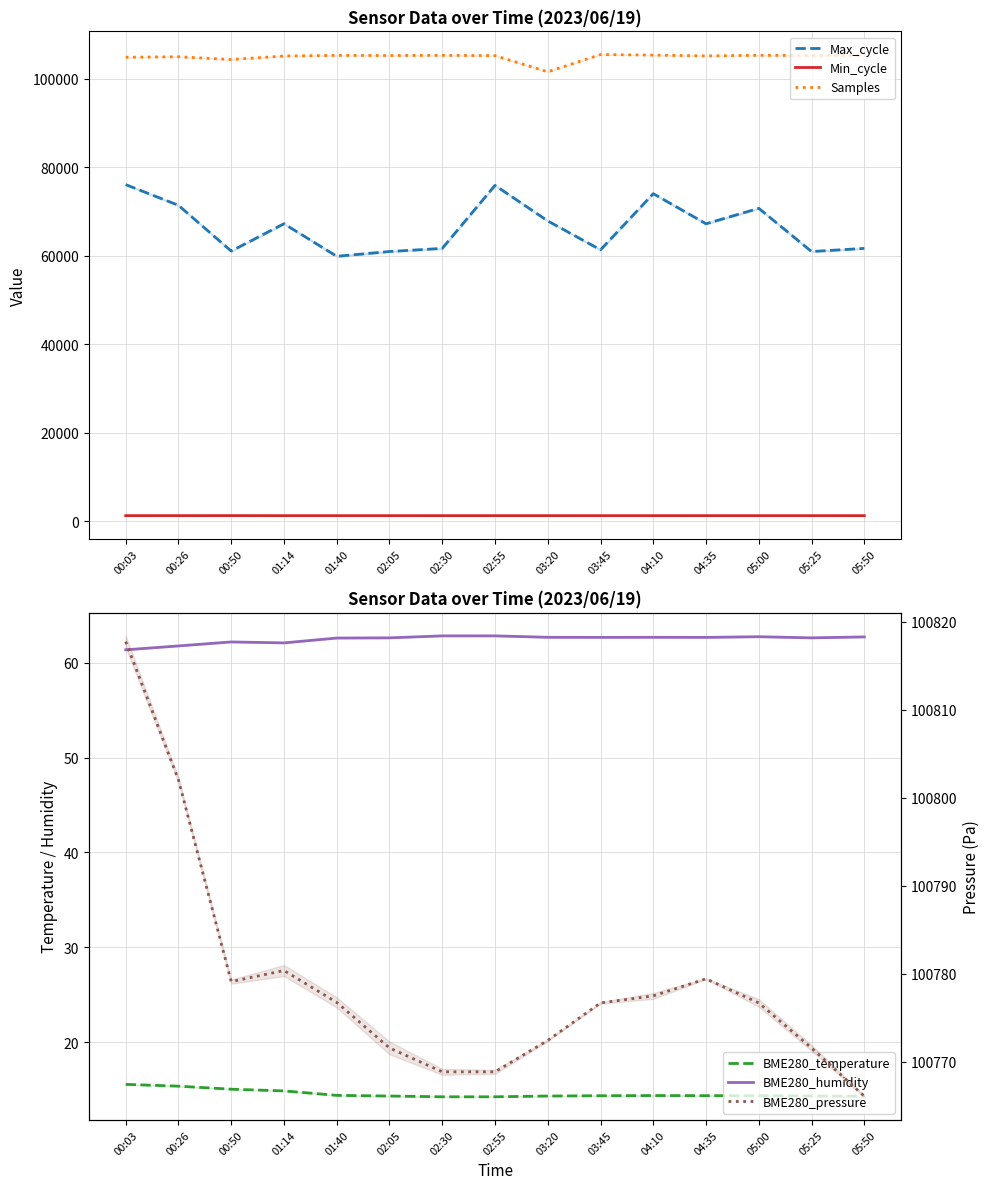

The value of Min_cycle at 02:55 is 2246.8. True or false?

False